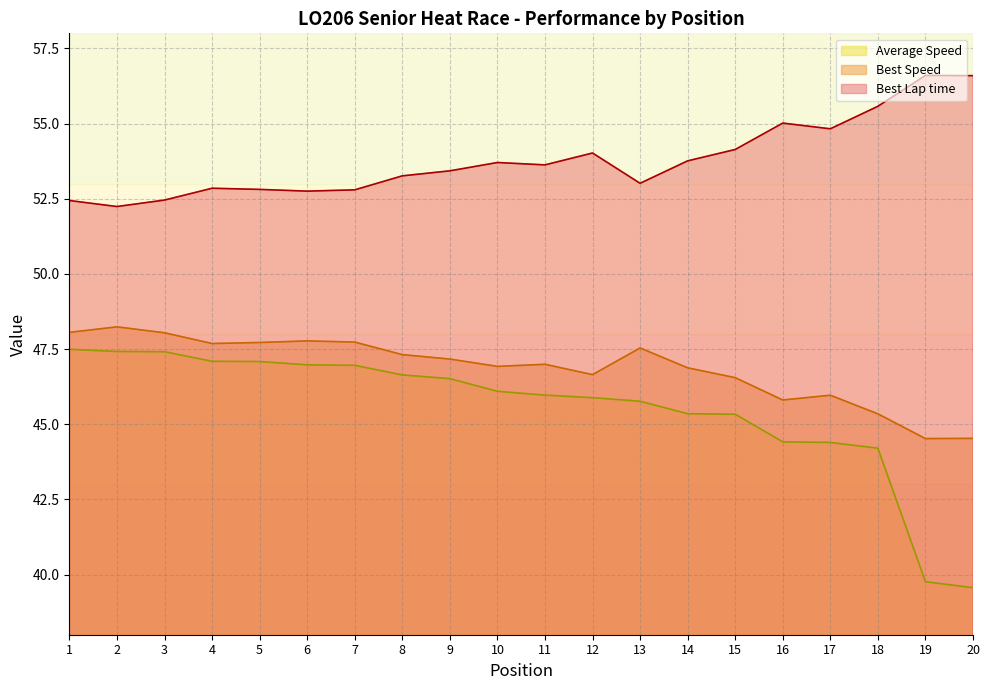

Which series has the largest total across all categories?

Best Lap time